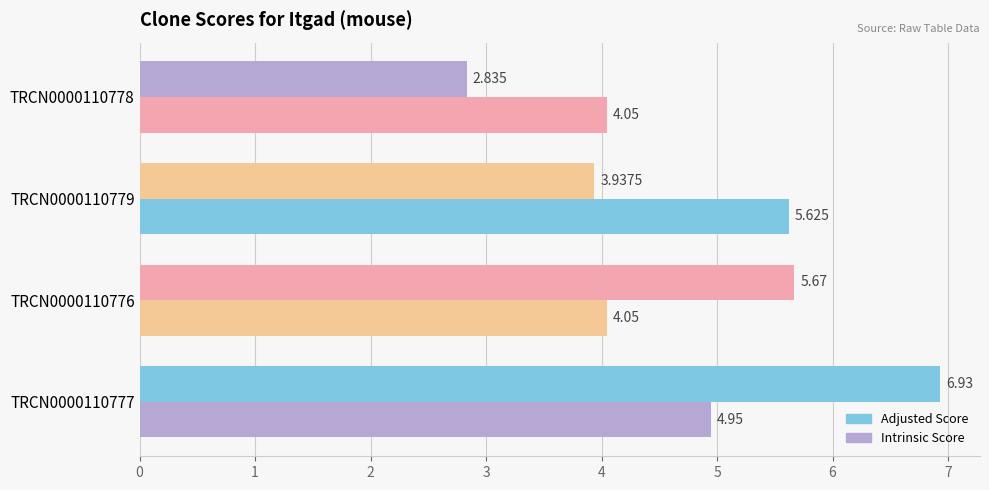

Which series has the largest total across all categories?

Adjusted Score